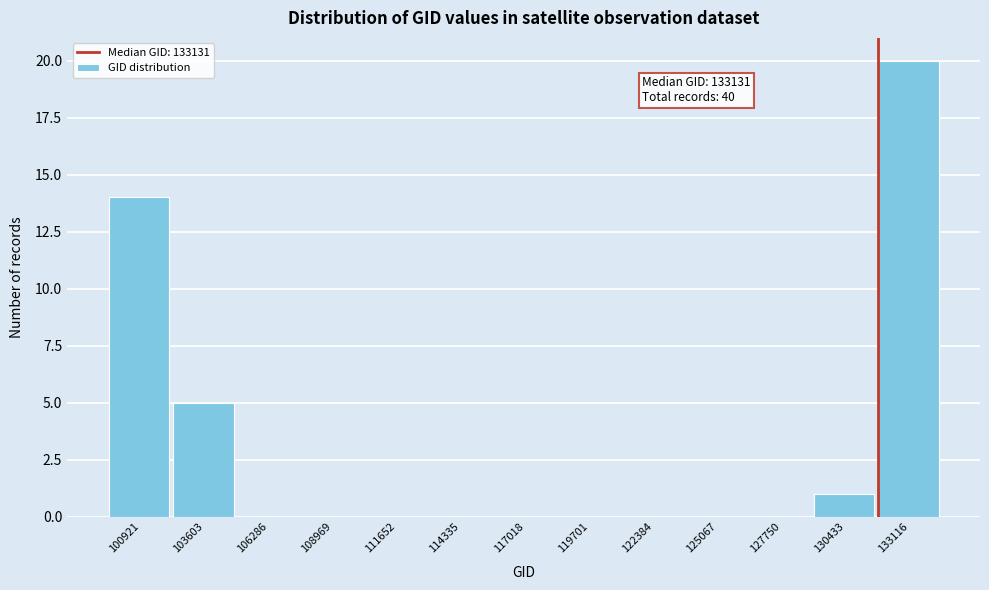

Reading left to right, transcribe all the data shown in this chart.

100921=14	103603=5	106286=0	108969=0	111652=0	114335=0	117018=0	119701=0	122384=0	125067=0	127750=0	130433=1	133116=20